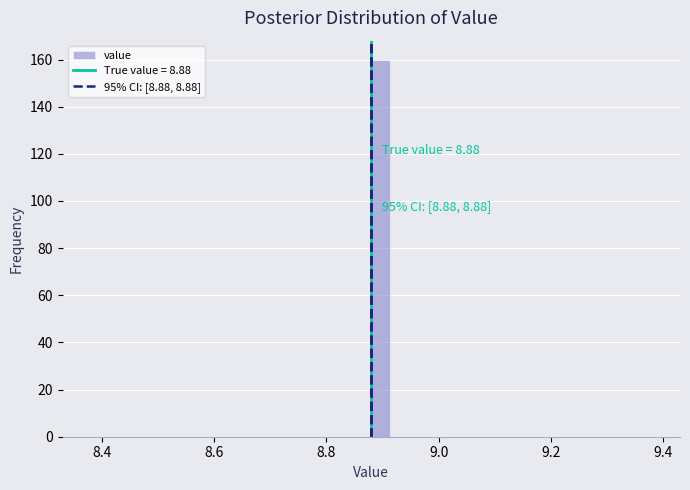

Around what value on the x-axis is the tallest bar? Give the approximate position of its centre, as read against the axis.

8.90